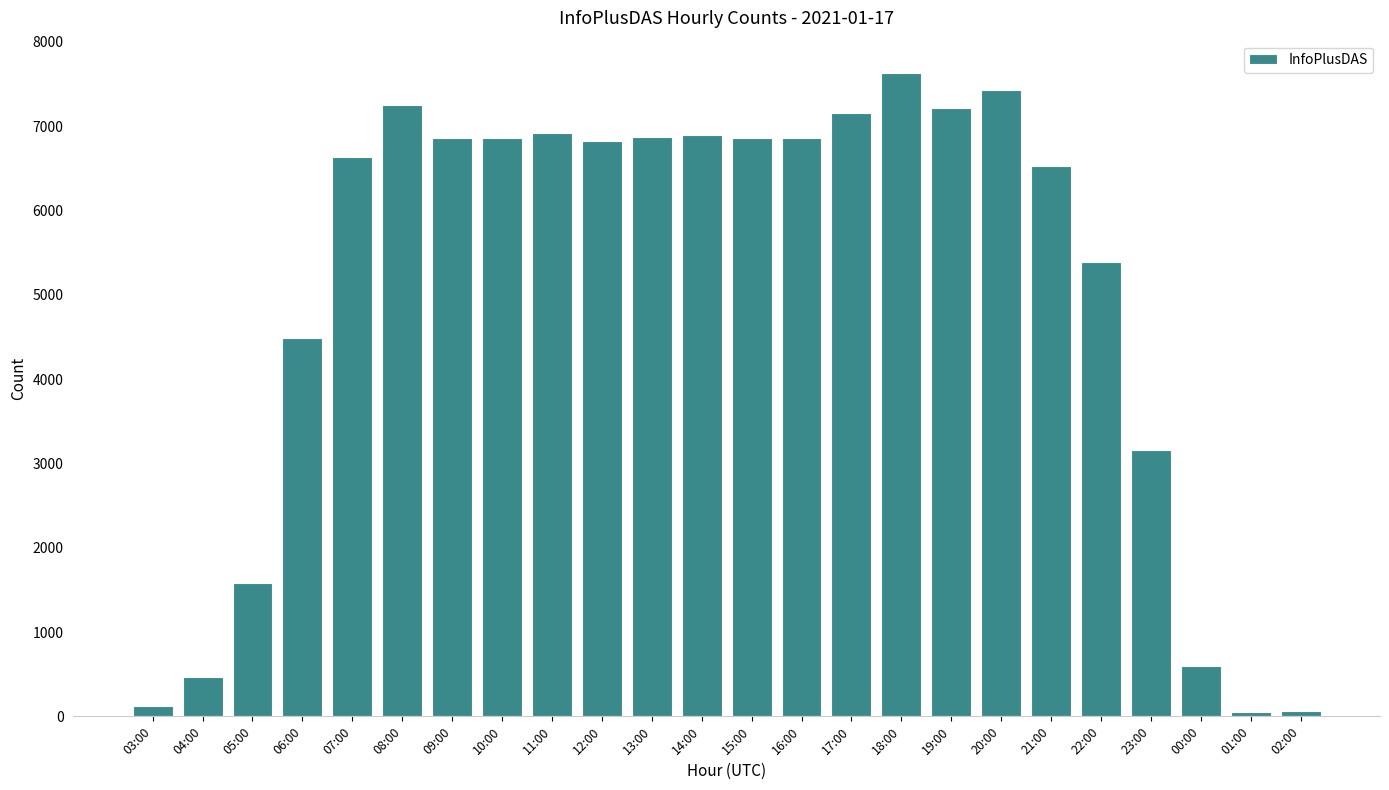

True or false: the data shows 4636 at 12:00.

False